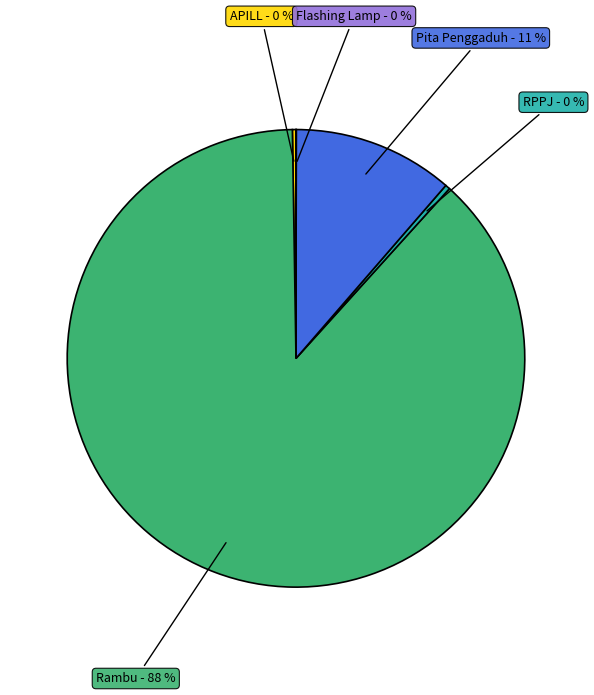

Does any single category account for the majority?

Yes